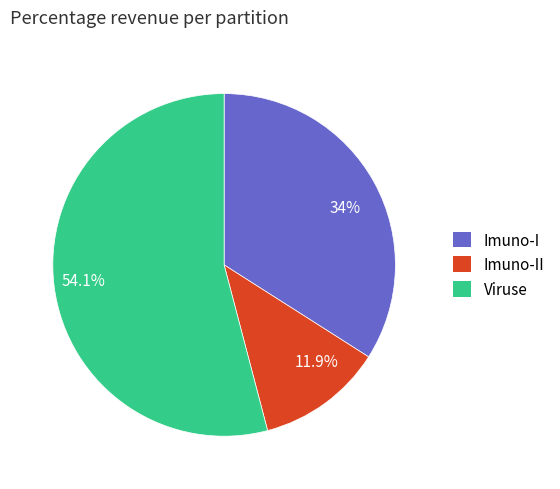

Which slice is the smallest?

11.9%